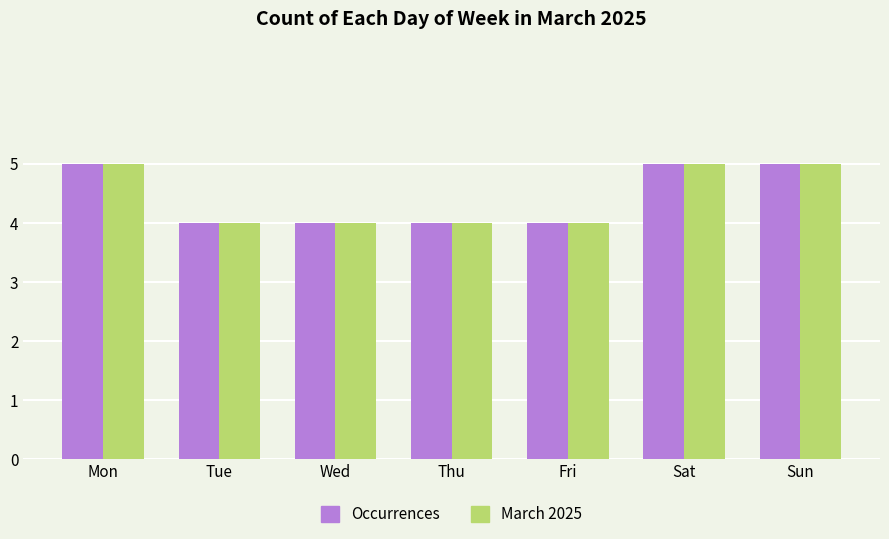

What is the greatest value displayed?

5